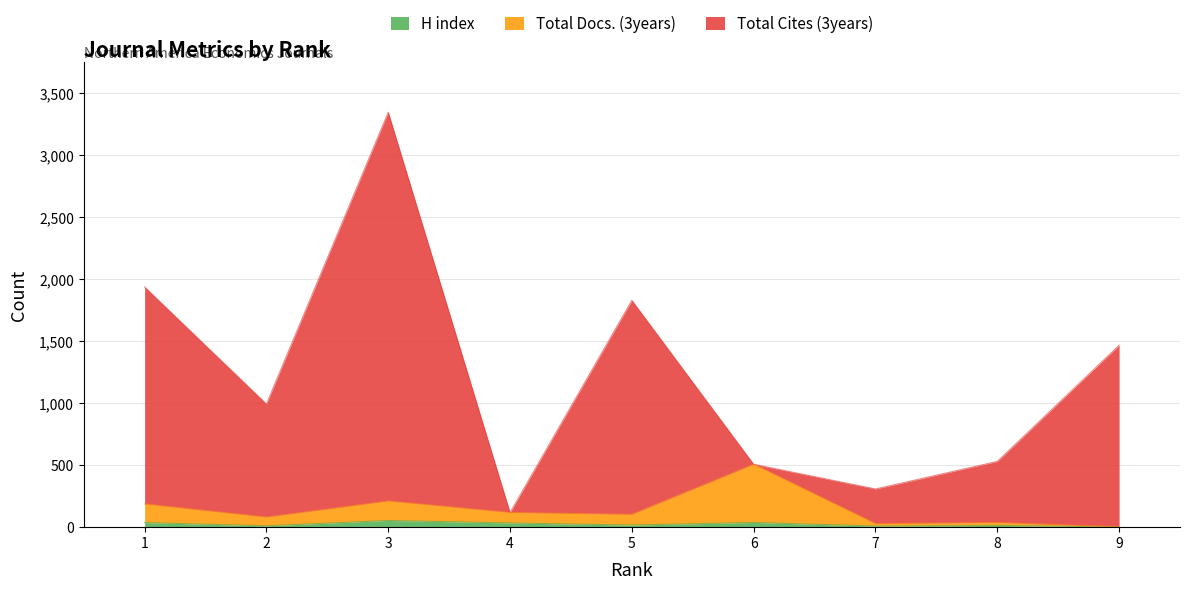

What is the sum of all Total Cites (3years) values?

11035